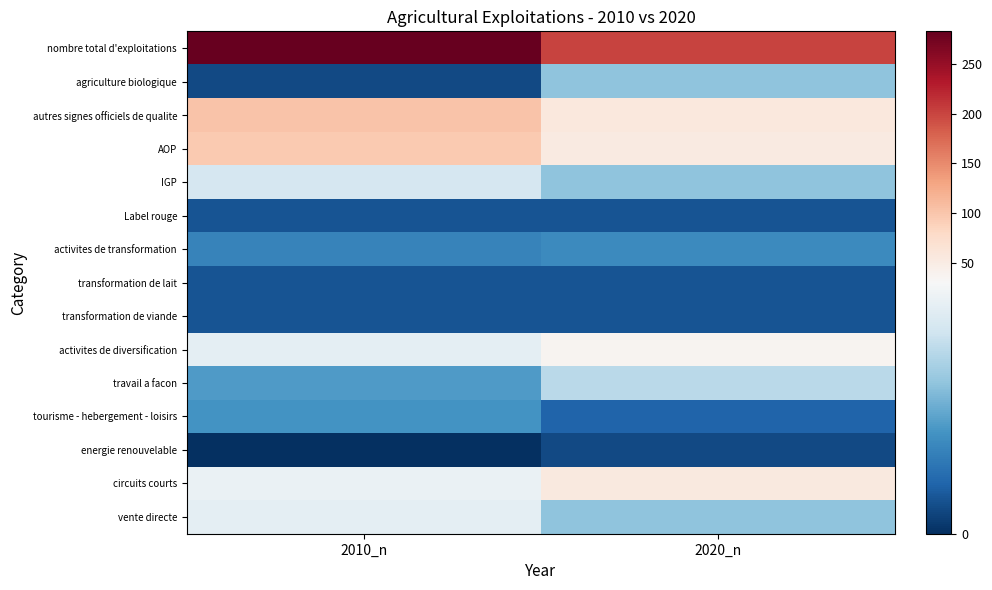

Which series changed the most between 2010_n and 2020_n?

nombre total d'exploitations